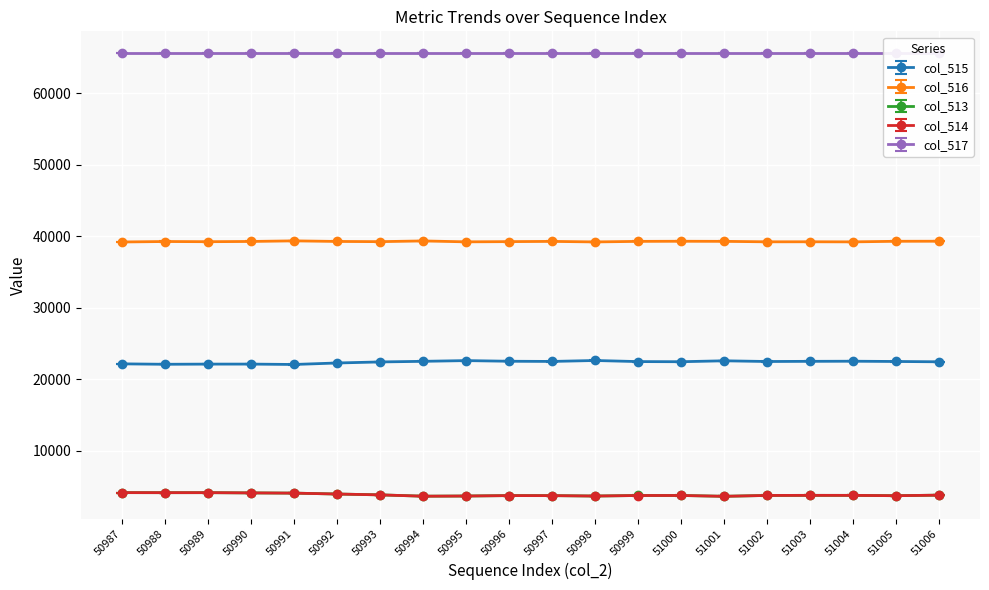

List the labels in order of col_516 value, largest first.

50991, 50994, 51006, 51000, 51005, 51001, 50999, 50997, 50992, 50990, 50988, 50996, 50993, 50989, 51003, 51002, 50995, 51004, 50998, 50987